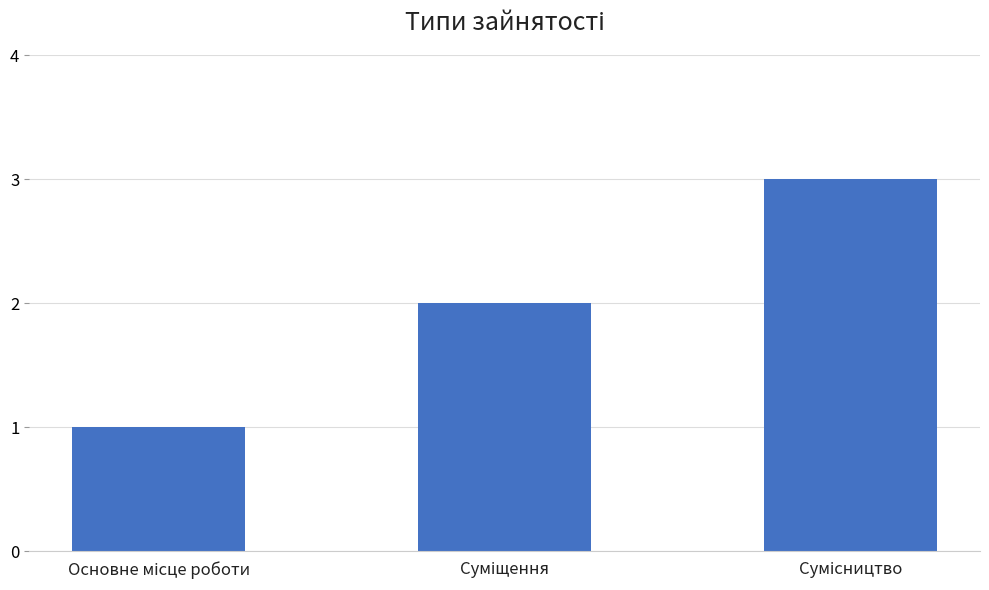

What is the sum of all values?

6